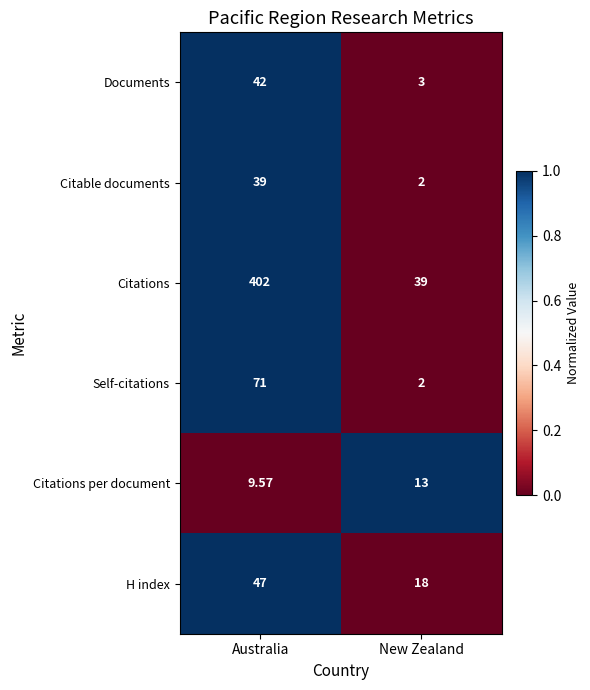

At which label does Citations reach its minimum?

New Zealand